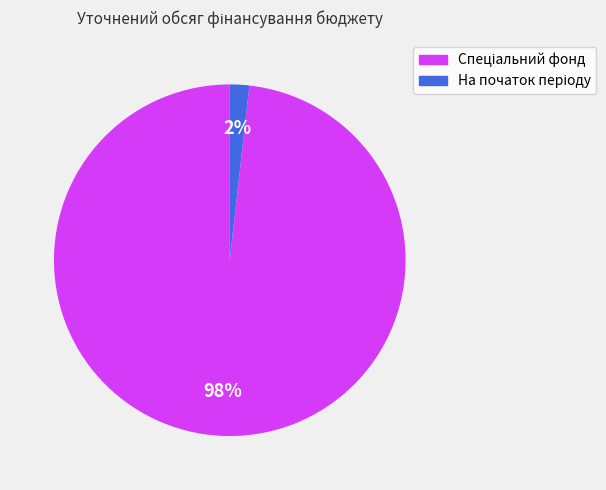

Is there a majority slice in this chart?

Yes